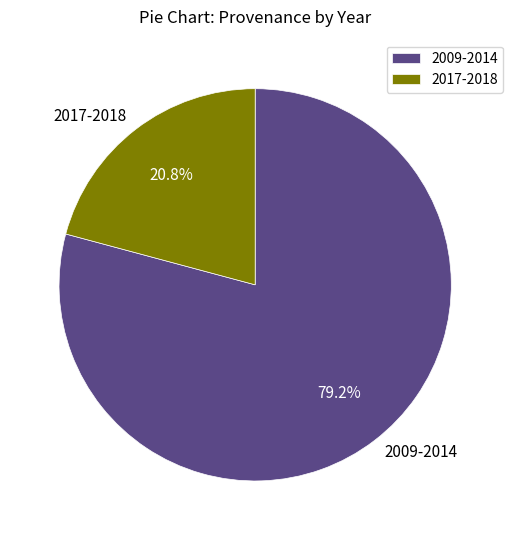

What is the largest slice in the pie chart?

2009-2014